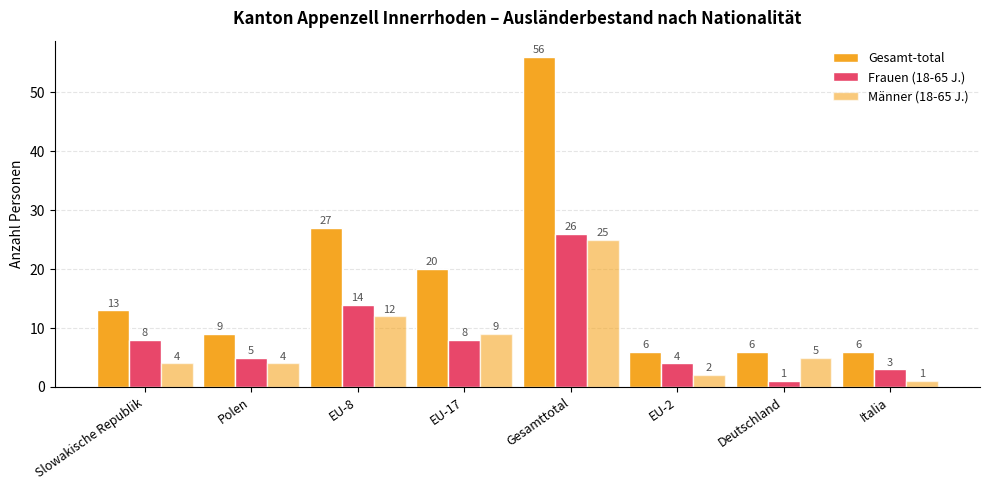

How many values in the Frauen (18-65 J.) series are below 8?

4